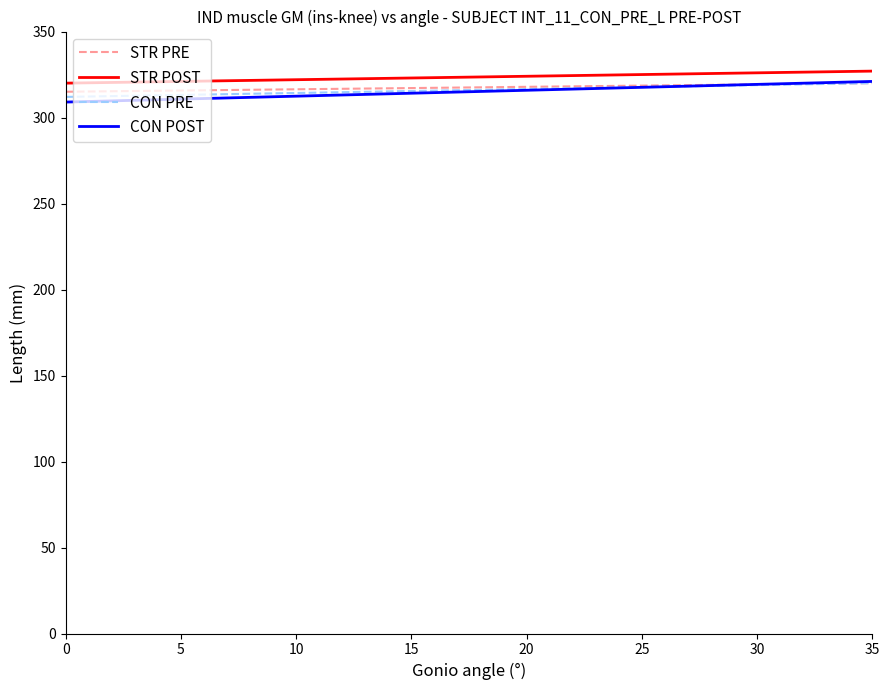

At how many categories does at least one series exceed 317?

18